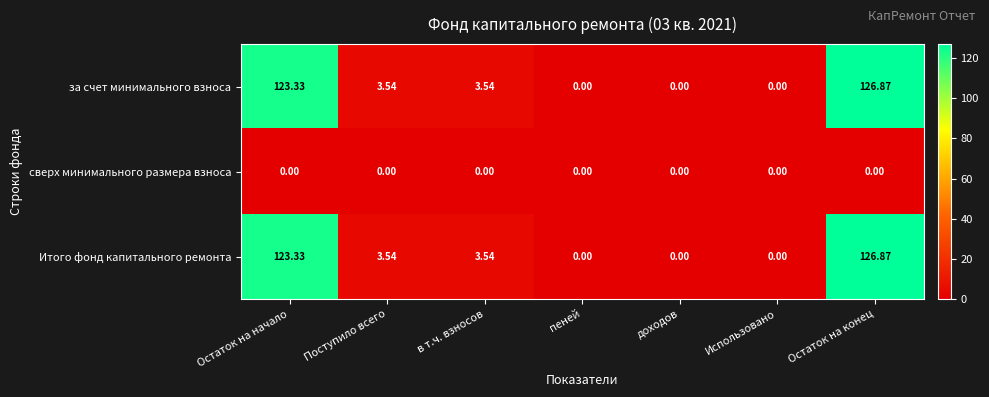

Count the number of categories in the chart.

7